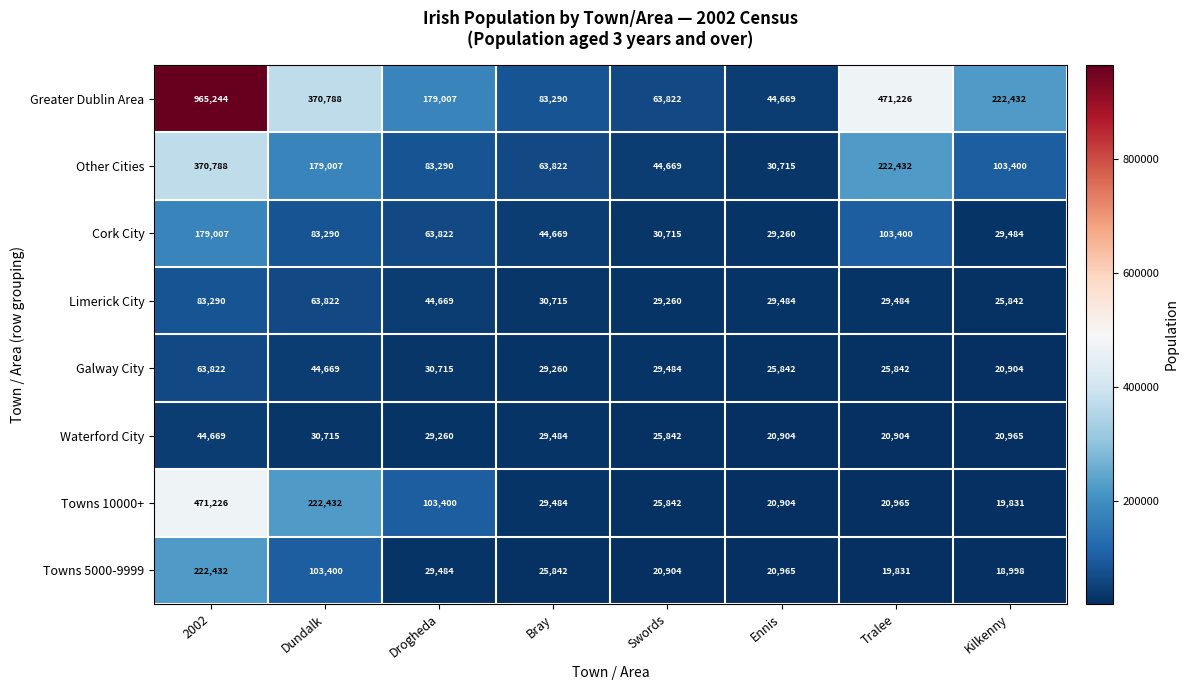

At how many categories does at least one series exceed 41084?

8